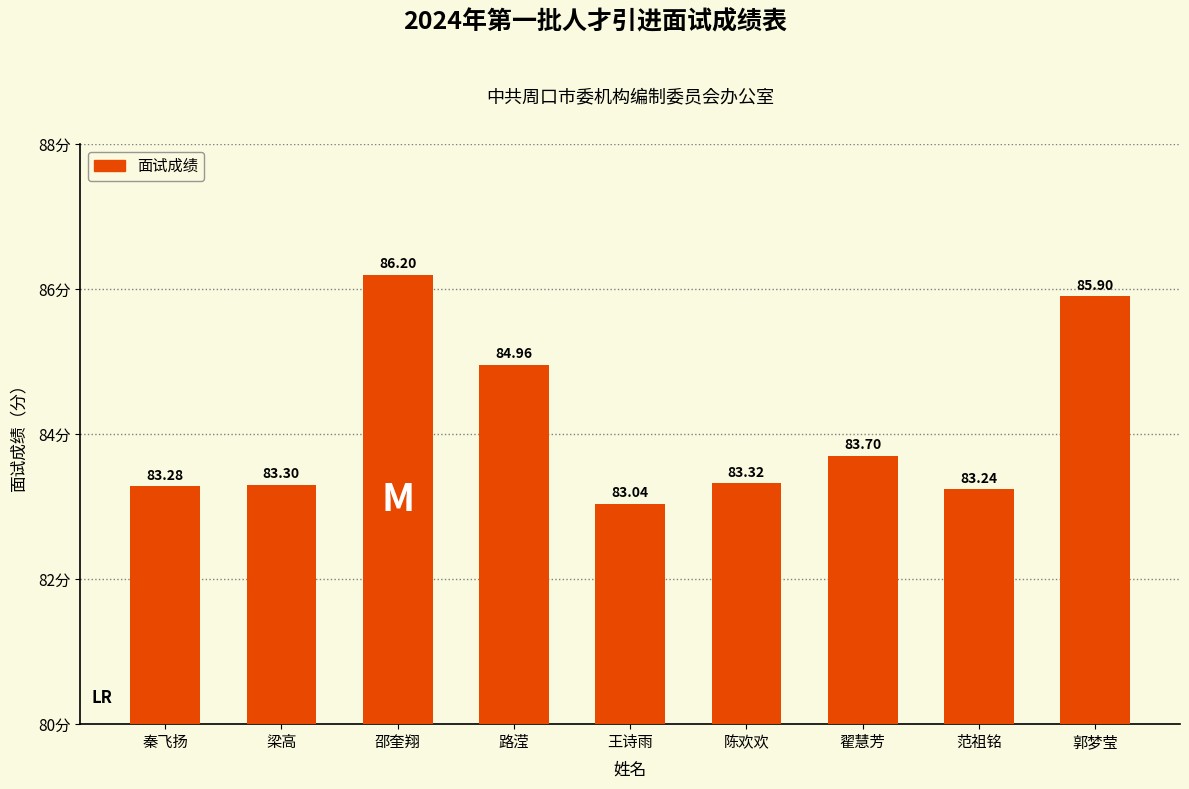

Approximately how many times larger is the value at 郭梦莹 compared to 梁高?

1.0